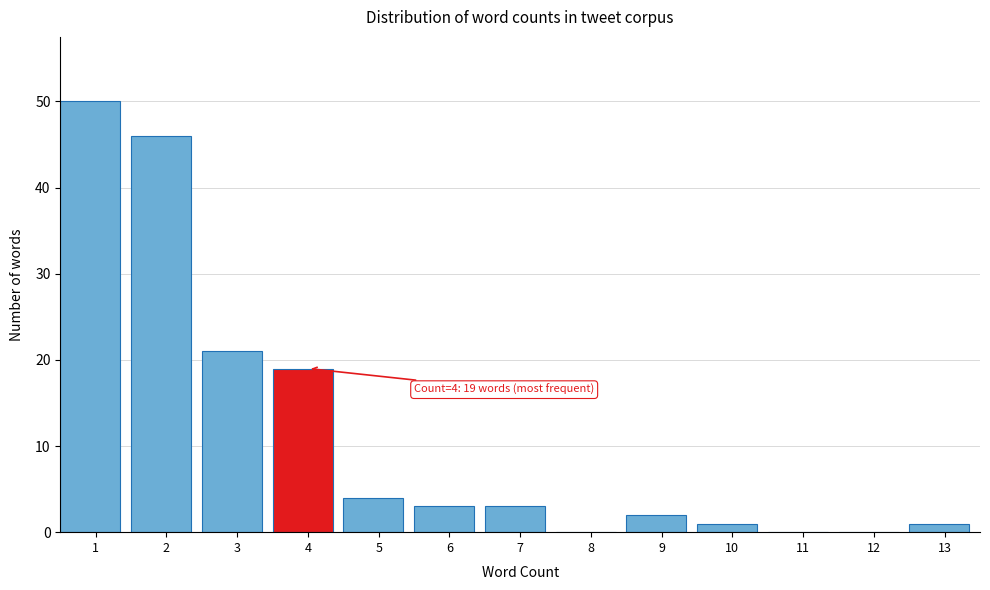

Reading right to left, list all the values displayed in this chart.

13=1	12=0	11=0	10=1	9=2	8=0	7=3	6=3	5=4	4=19	3=21	2=46	1=50